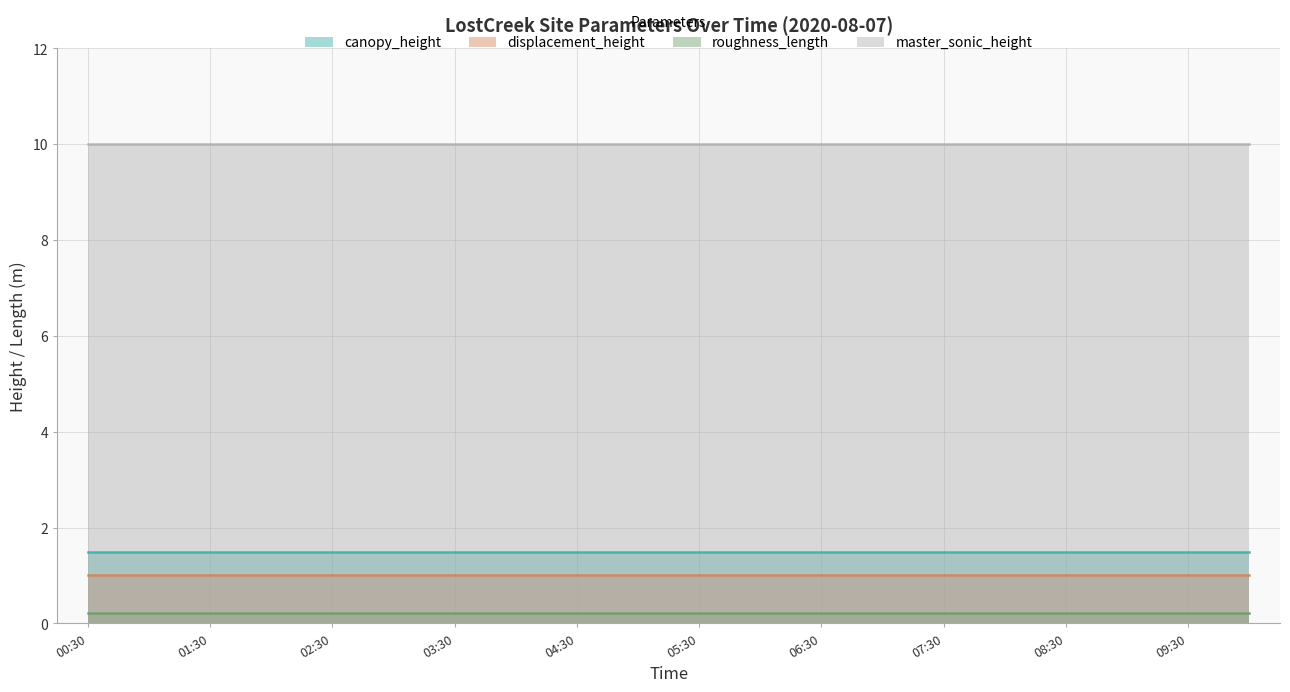

Reading left to right, what are all the values shown in this chart?

canopy_height: 00:30=1.5	01:00=1.5	01:30=1.5	02:00=1.5	02:30=1.5	03:00=1.5	03:30=1.5	04:00=1.5	04:30=1.5	05:00=1.5	05:30=1.5	06:00=1.5	06:30=1.5	07:00=1.5	07:30=1.5	08:00=1.5	08:30=1.5	09:00=1.5	09:30=1.5	10:00=1.5
displacement_height: 00:30=1.0	01:00=1.0	01:30=1.0	02:00=1.0	02:30=1.0	03:00=1.0	03:30=1.0	04:00=1.0	04:30=1.0	05:00=1.0	05:30=1.0	06:00=1.0	06:30=1.0	07:00=1.0	07:30=1.0	08:00=1.0	08:30=1.0	09:00=1.0	09:30=1.0	10:00=1.0
roughness_length: 00:30=0.2	01:00=0.2	01:30=0.2	02:00=0.2	02:30=0.2	03:00=0.2	03:30=0.2	04:00=0.2	04:30=0.2	05:00=0.2	05:30=0.2	06:00=0.2	06:30=0.2	07:00=0.2	07:30=0.2	08:00=0.2	08:30=0.2	09:00=0.2	09:30=0.2	10:00=0.2
master_sonic_height: 00:30=10.0	01:00=10.0	01:30=10.0	02:00=10.0	02:30=10.0	03:00=10.0	03:30=10.0	04:00=10.0	04:30=10.0	05:00=10.0	05:30=10.0	06:00=10.0	06:30=10.0	07:00=10.0	07:30=10.0	08:00=10.0	08:30=10.0	09:00=10.0	09:30=10.0	10:00=10.0